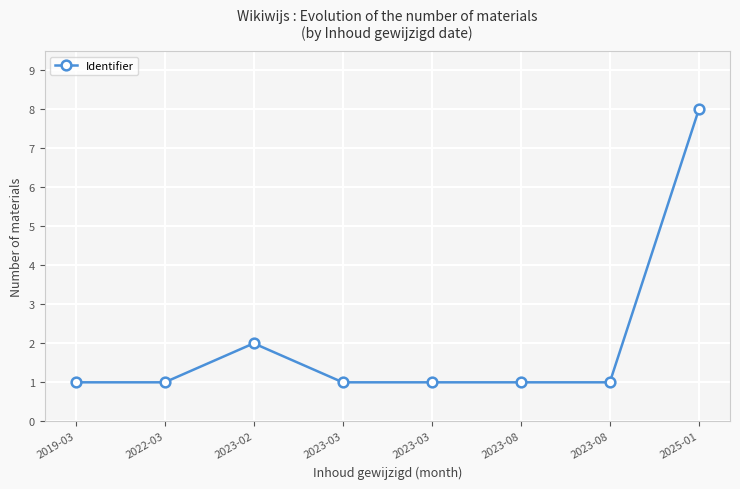

Count the number of categories in the chart.

8